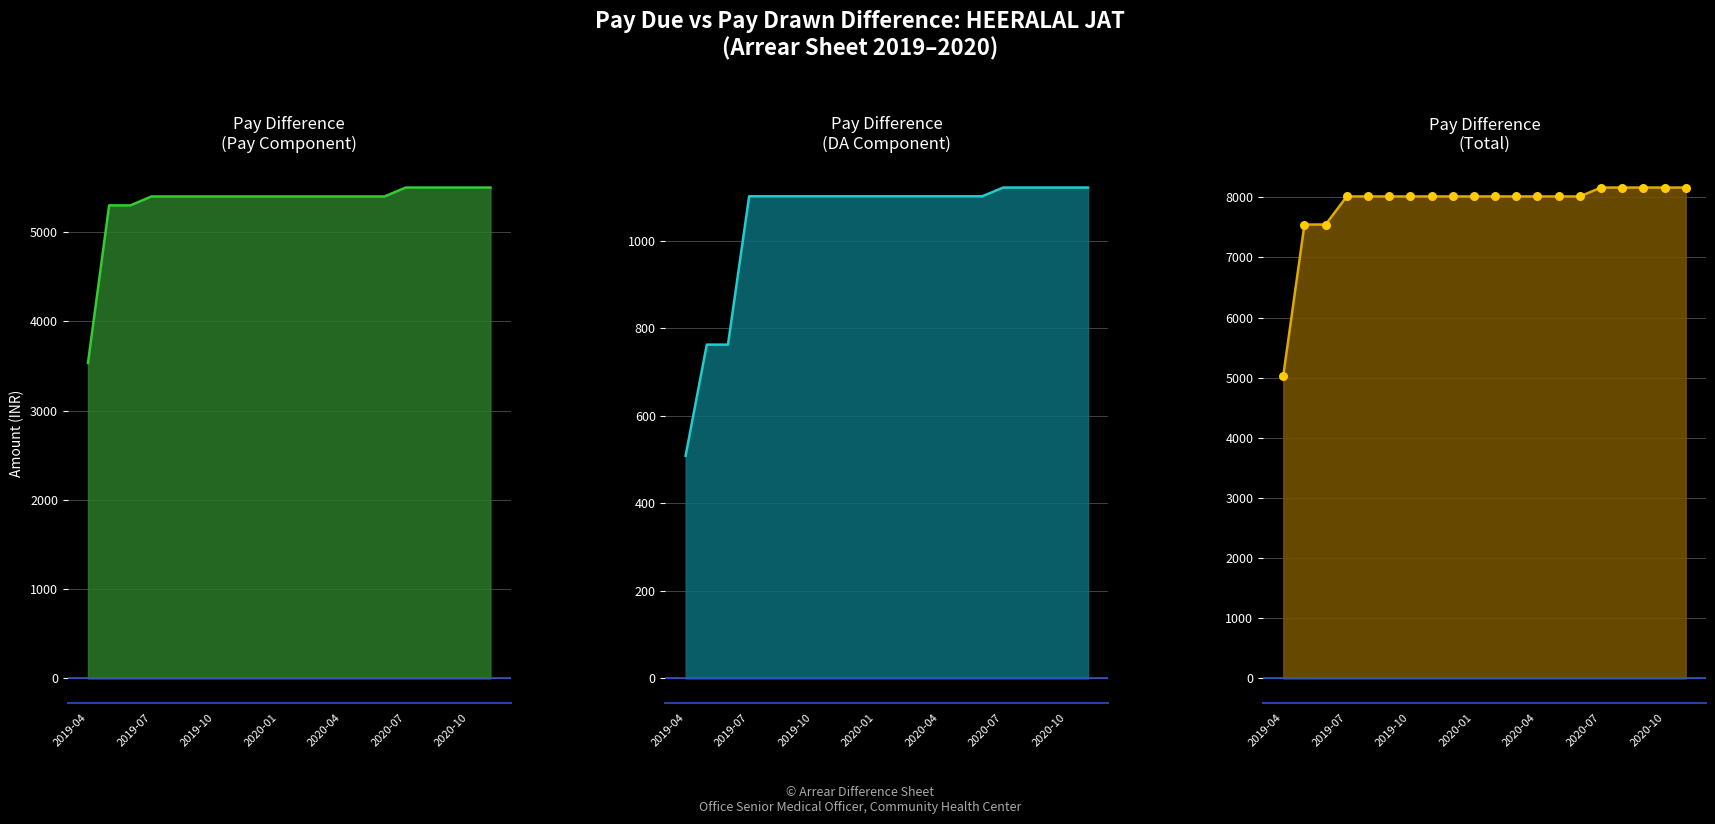

Which series has the widest spread of Y values?

Pay Difference (Total)